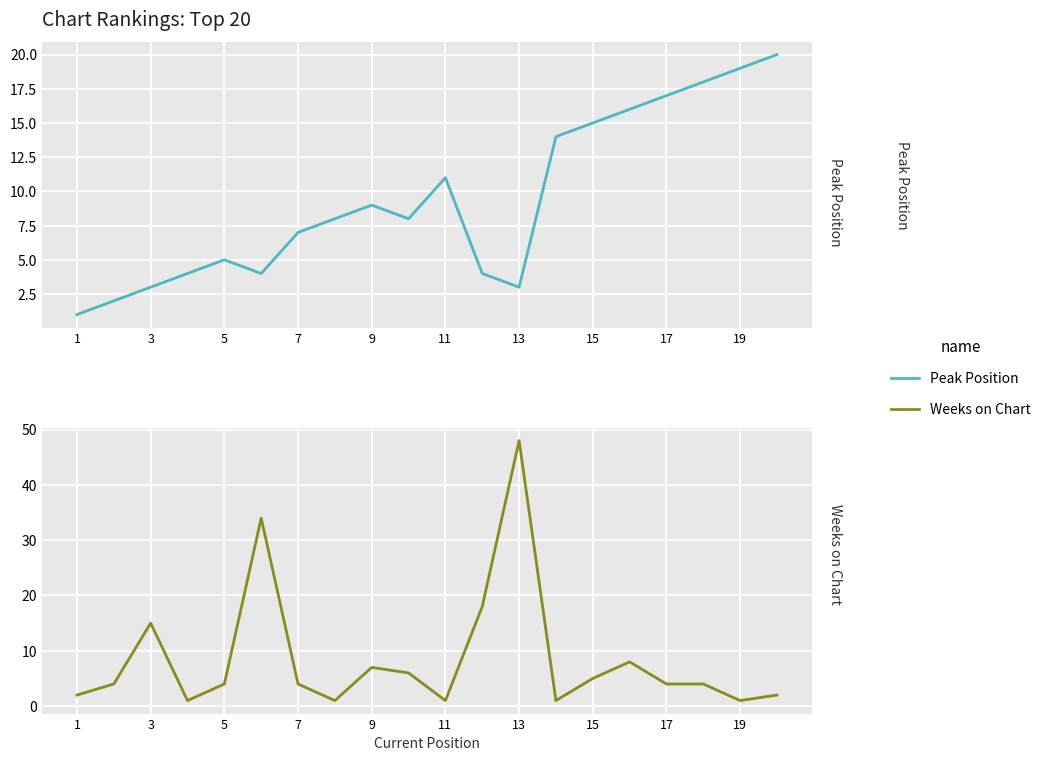

How many data points in Peak Position are less than 8?

9